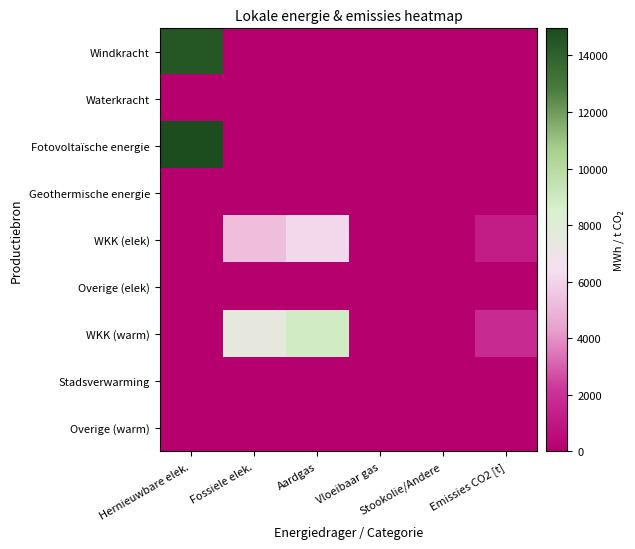

Between Fossiele elek. and Vloeibaar gas, which is larger?

Fossiele elek.